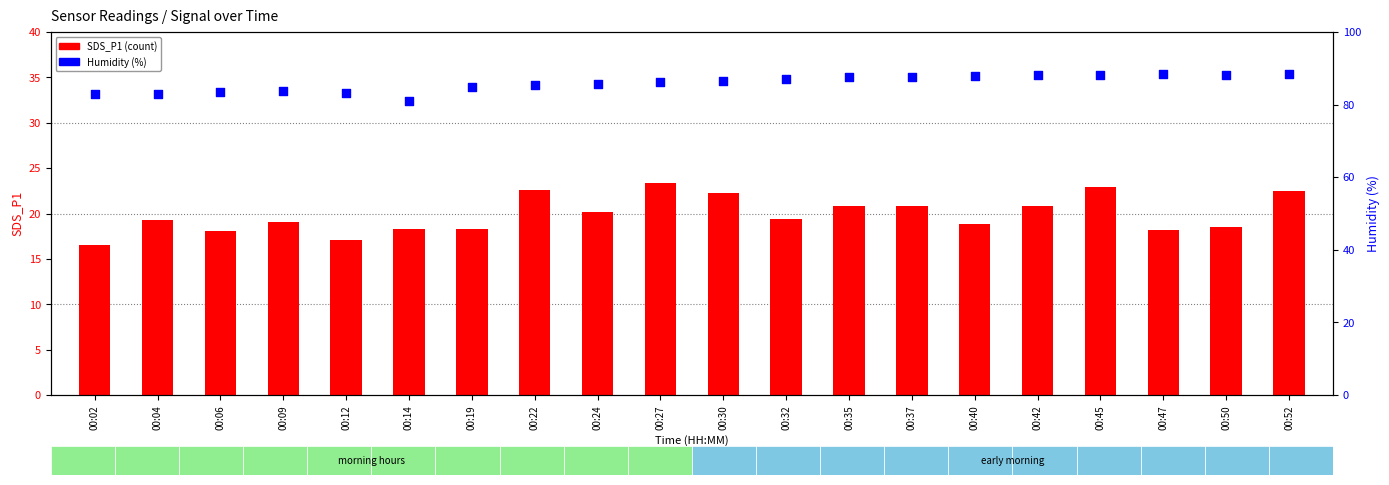

Which series has the largest total across all categories?

Humidity (%)